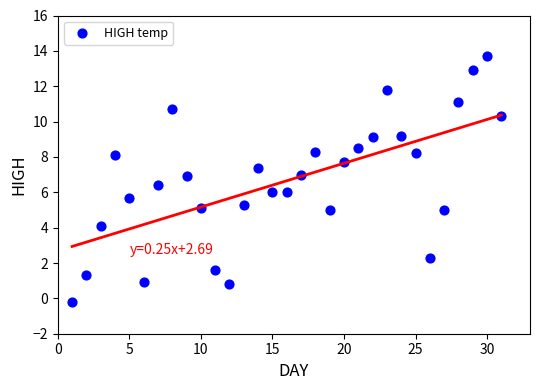

What is the range of Y values (max minus min)?

13.9